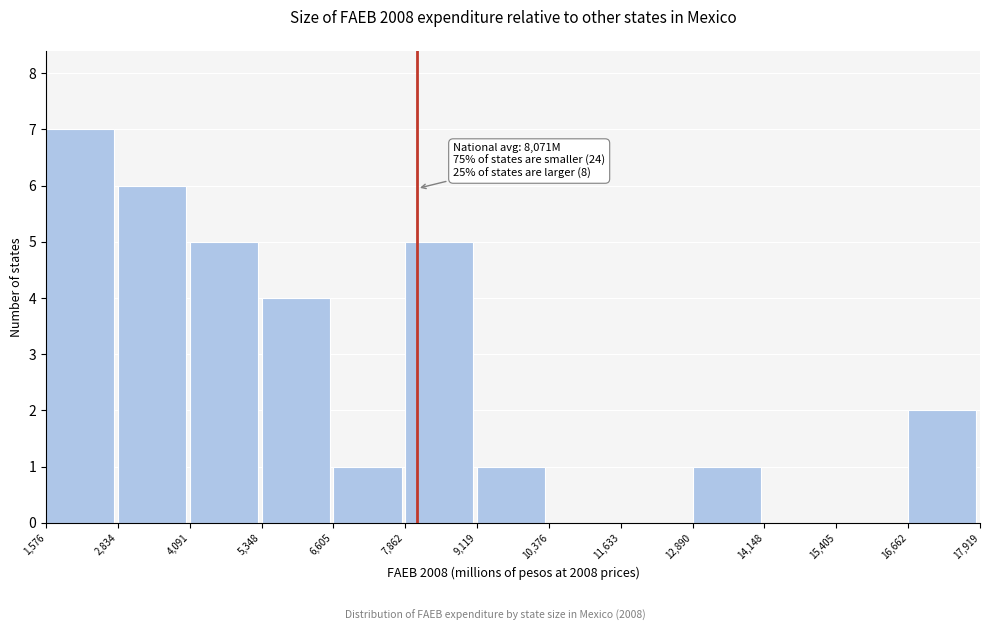

Which range on the x-axis has the tallest bar?

1,576 to 2,834